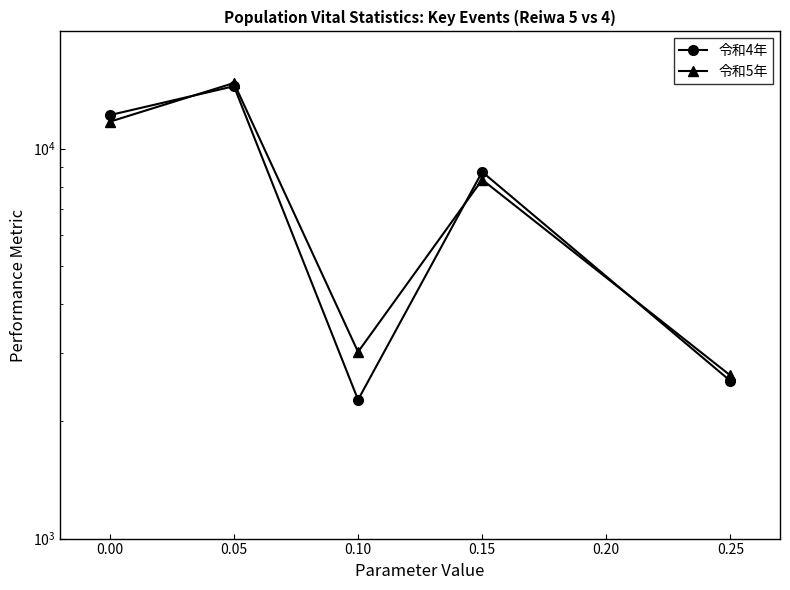

True or false: 令和4年 has more than 0 points higher than both neighbors.

True